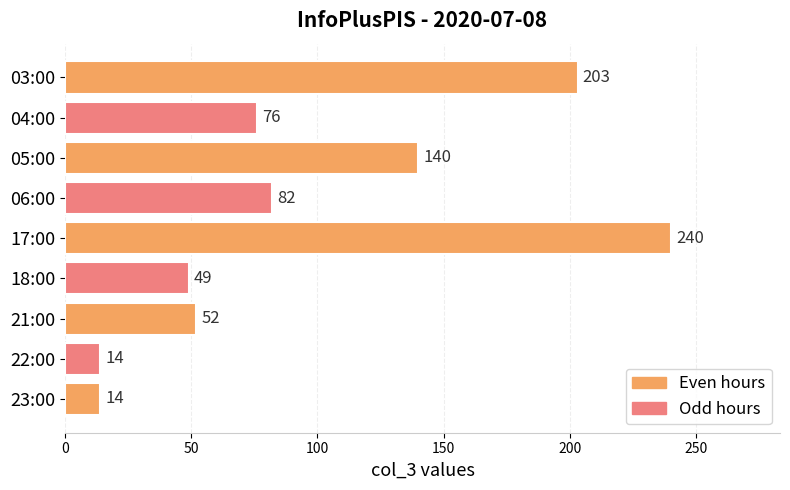

What is the value of the 3rd bar from the top?

140